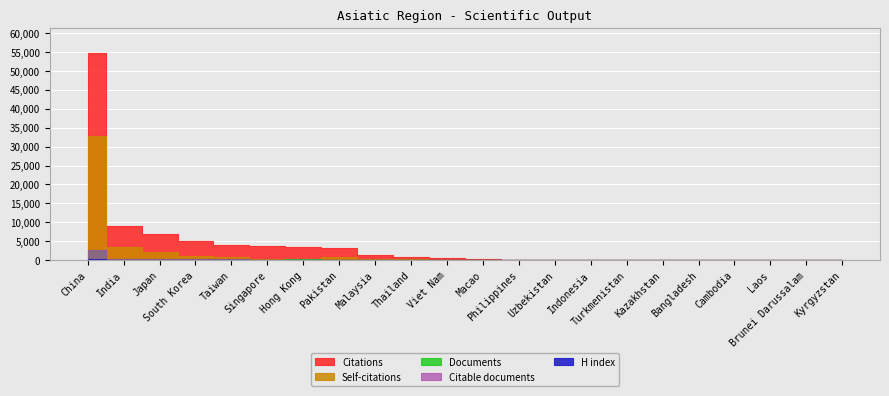

Between Japan and Turkmenistan, which is larger?

Japan